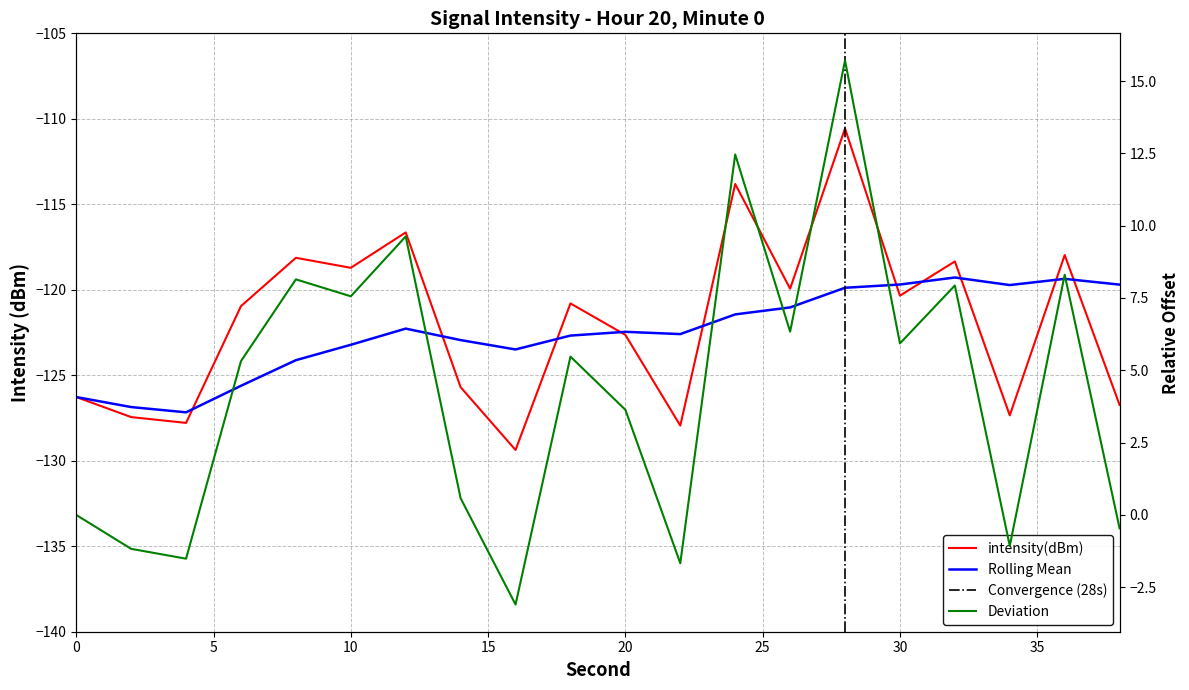

After their last crossing, which series has the higher values: rolling_mean or intensity(dBm)?

rolling_mean